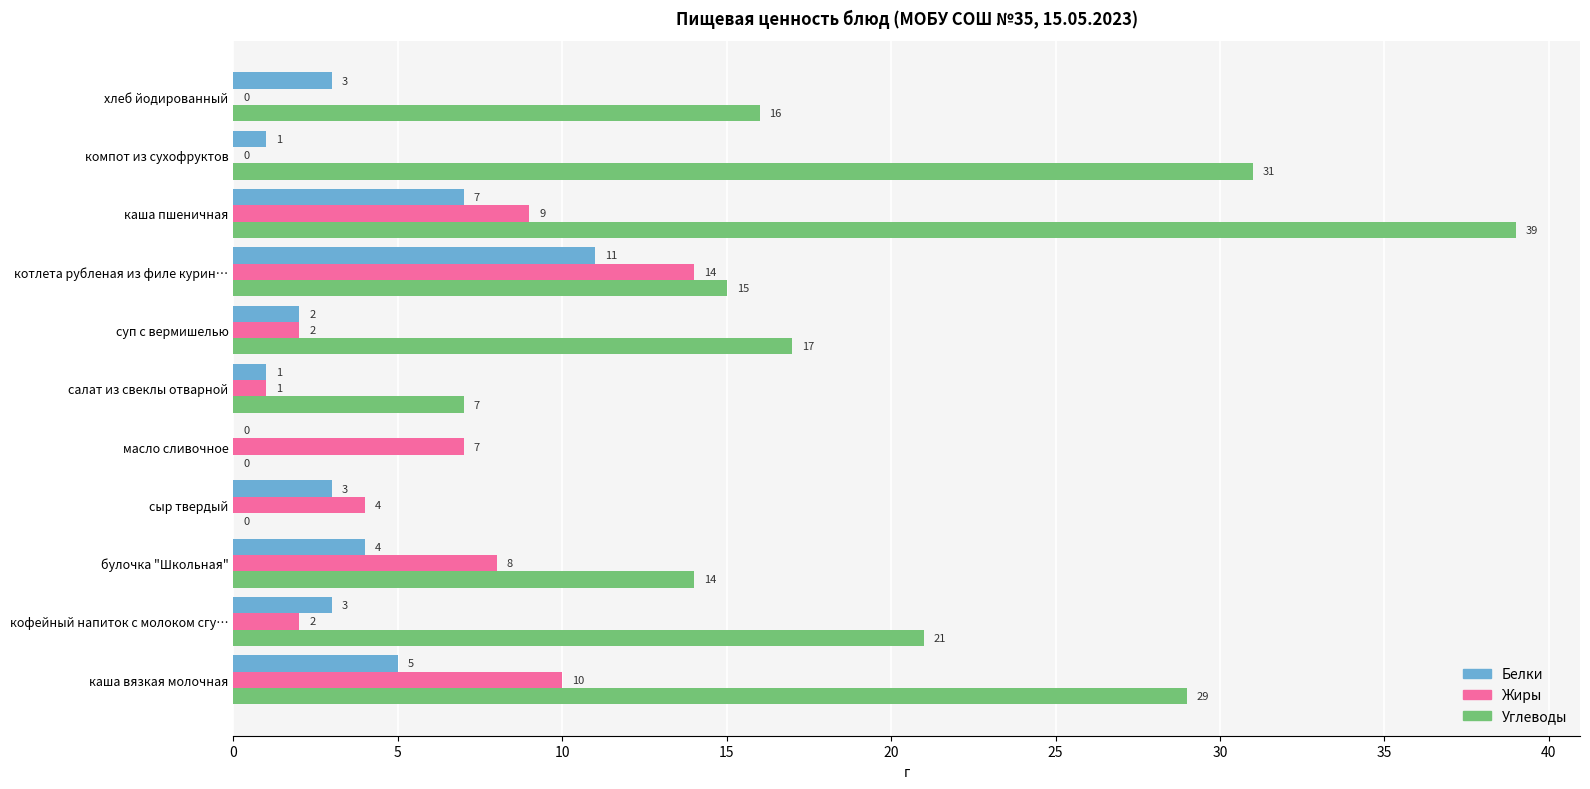

What is the sum of all Белки values?

40